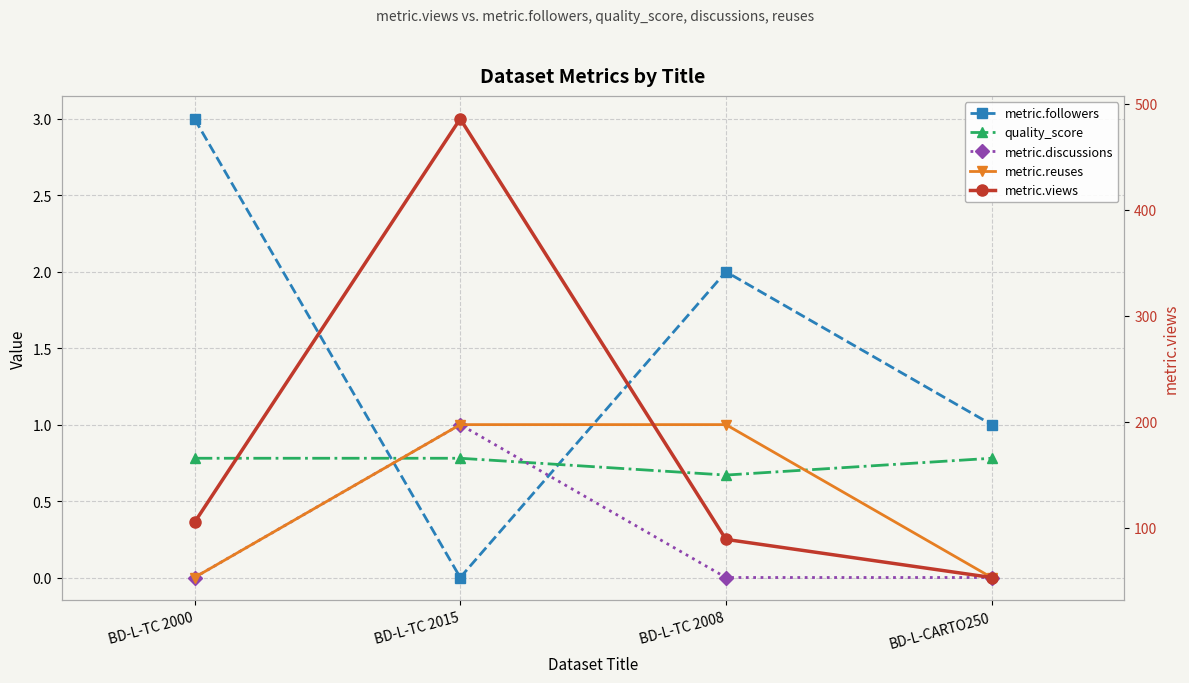

What position from the left is BD-L-TC 2015?

2